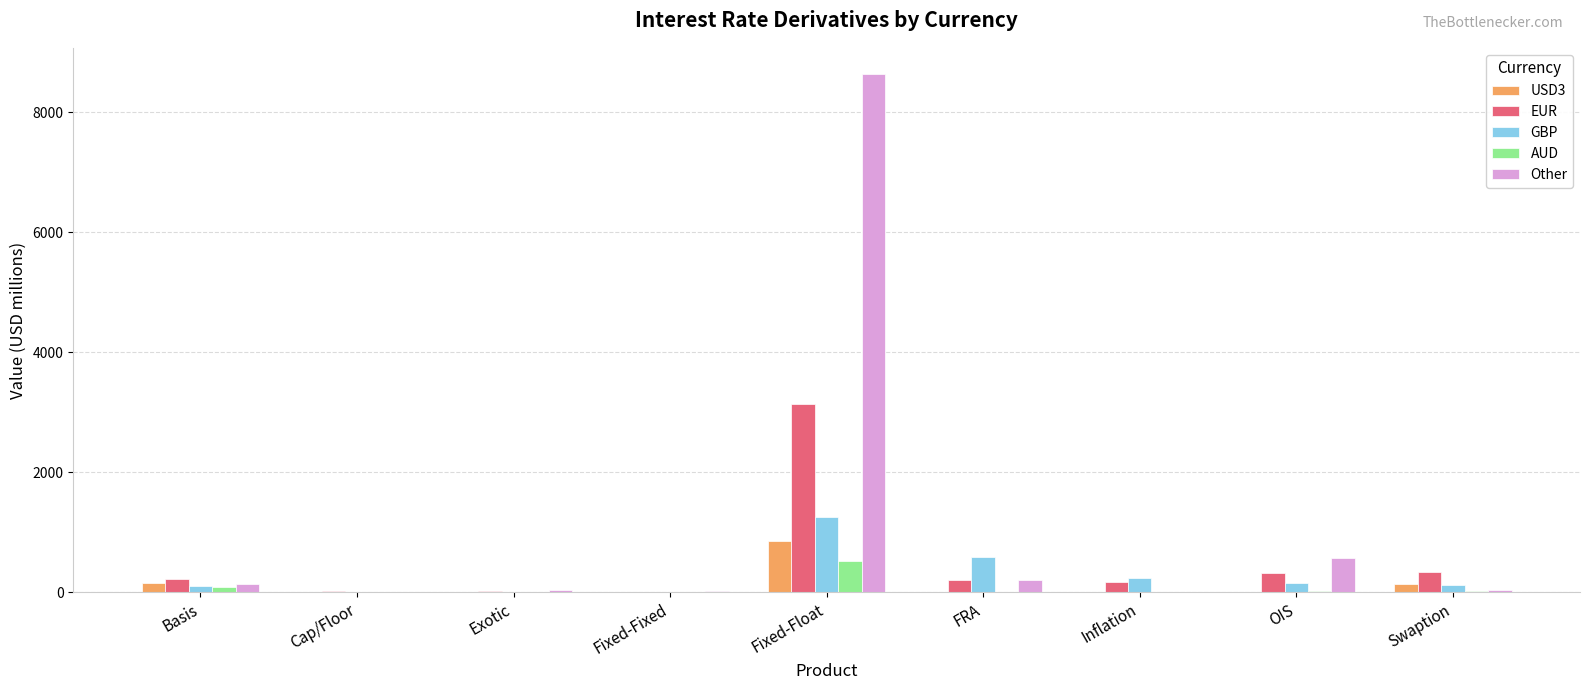

Read the AUD value at Basis, to the nearest 10.

90